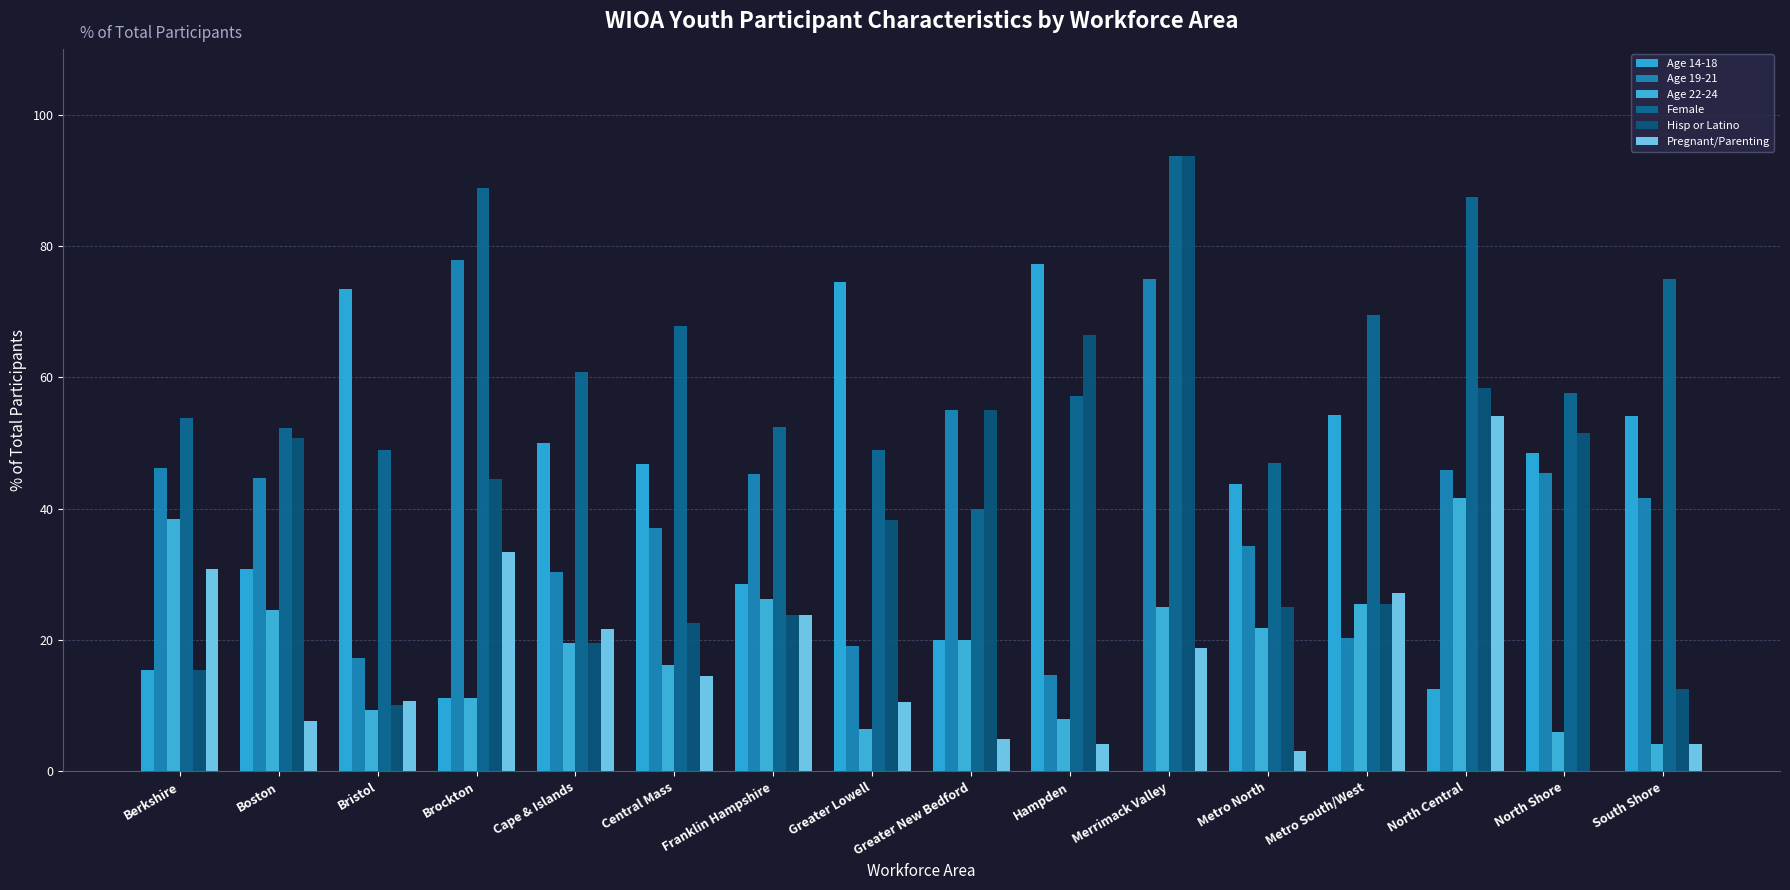

What is the maximum value shown in the chart?

93.8